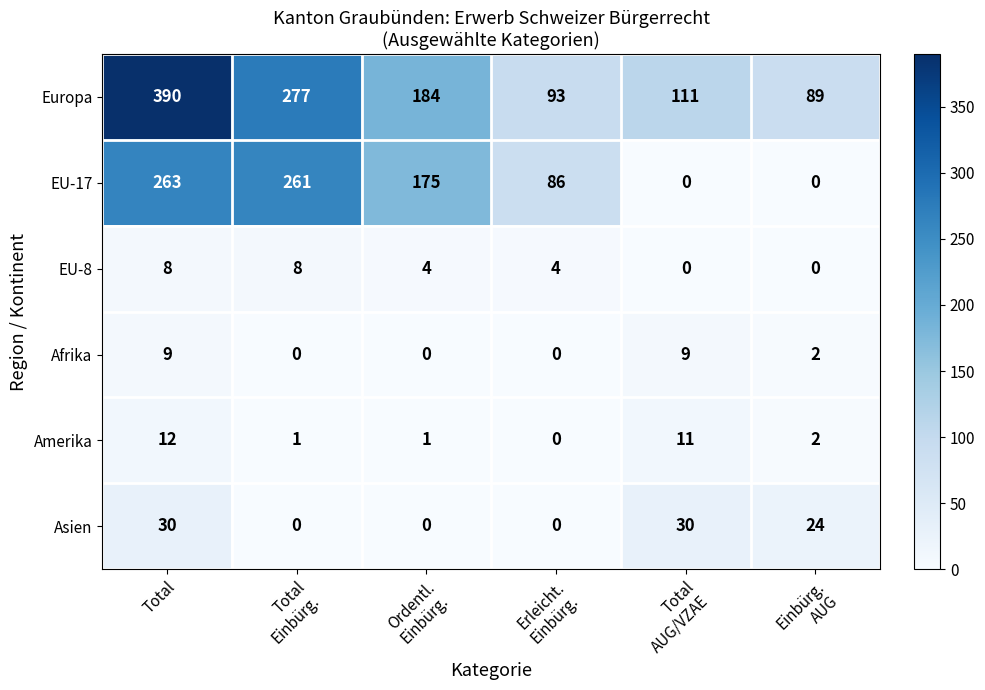

At which label does Afrika first exceed 2?

Total